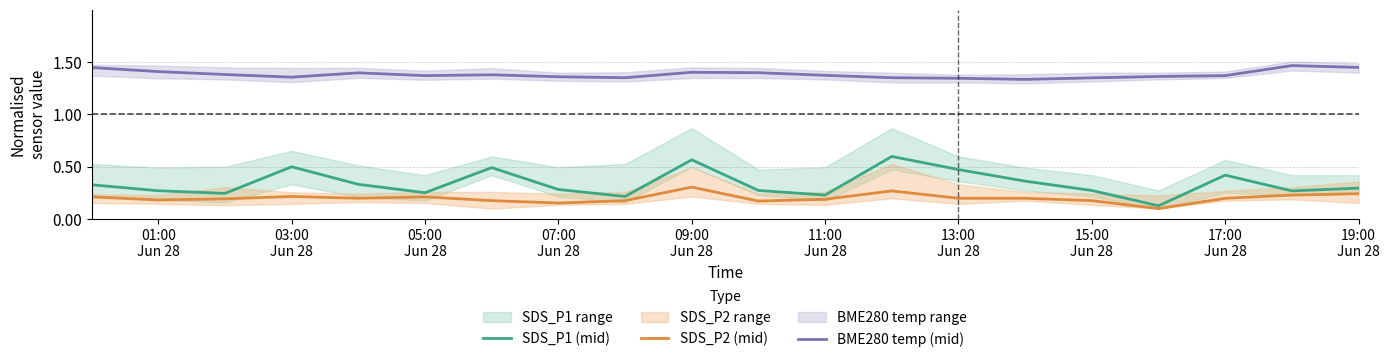

True or false: SDS_P2 (mid) and BME280 temp (mid) intersect in this chart.

False